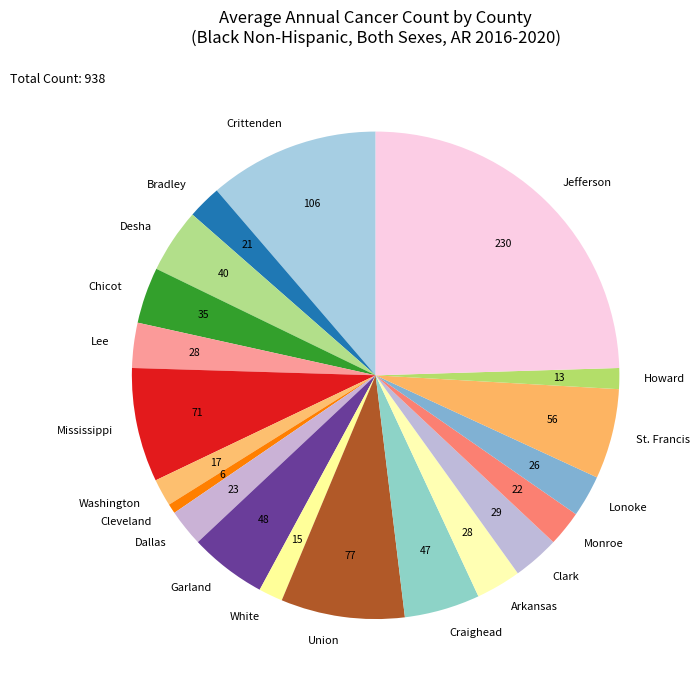

True or false: Arkansas accounts for 17% of the total.

False